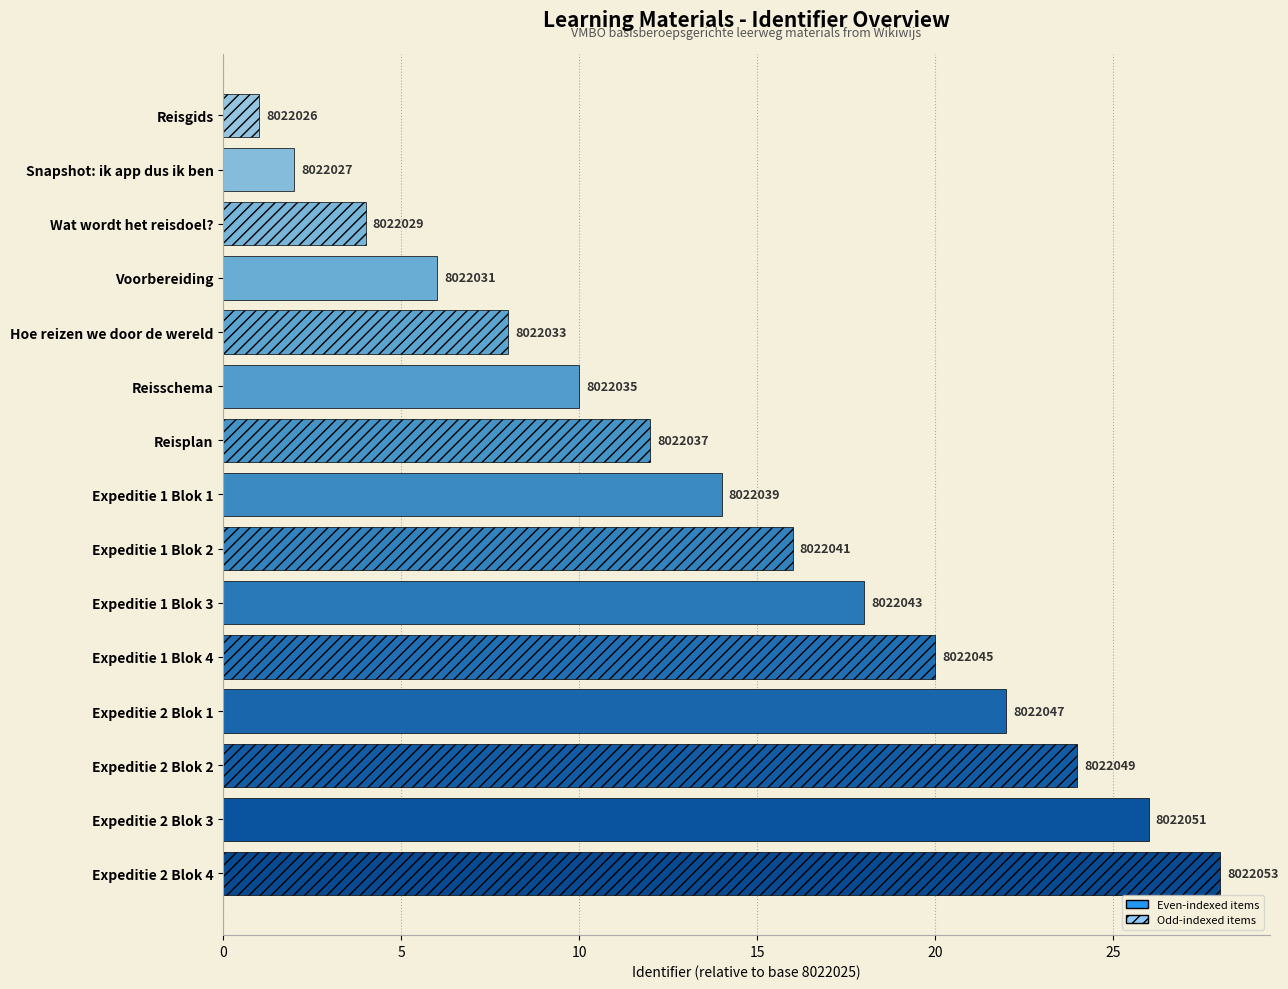

How many bars are there in total?

15